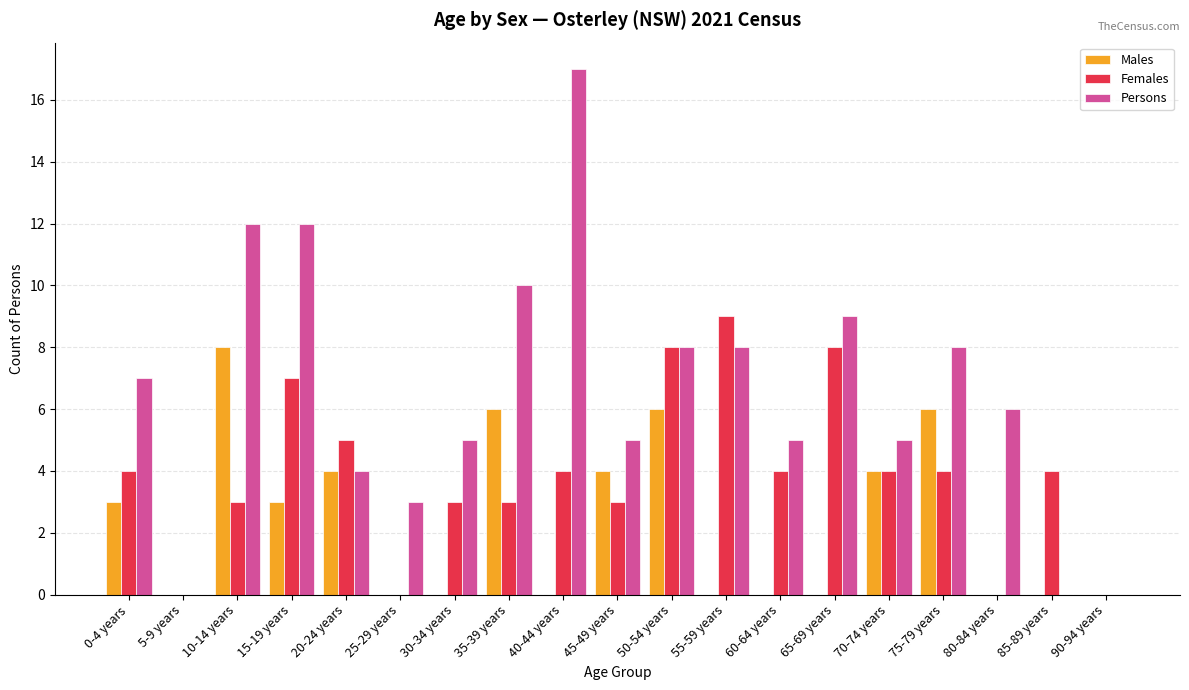

Which series has the largest total across all categories?

Persons